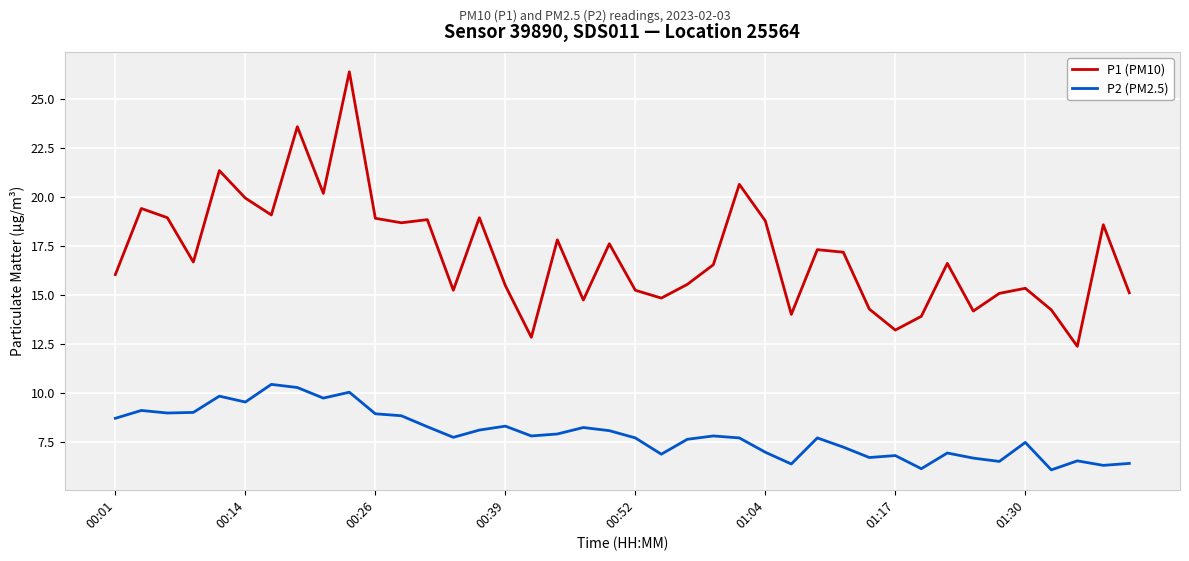

Which series has the widest spread of values?

P1 (PM10)